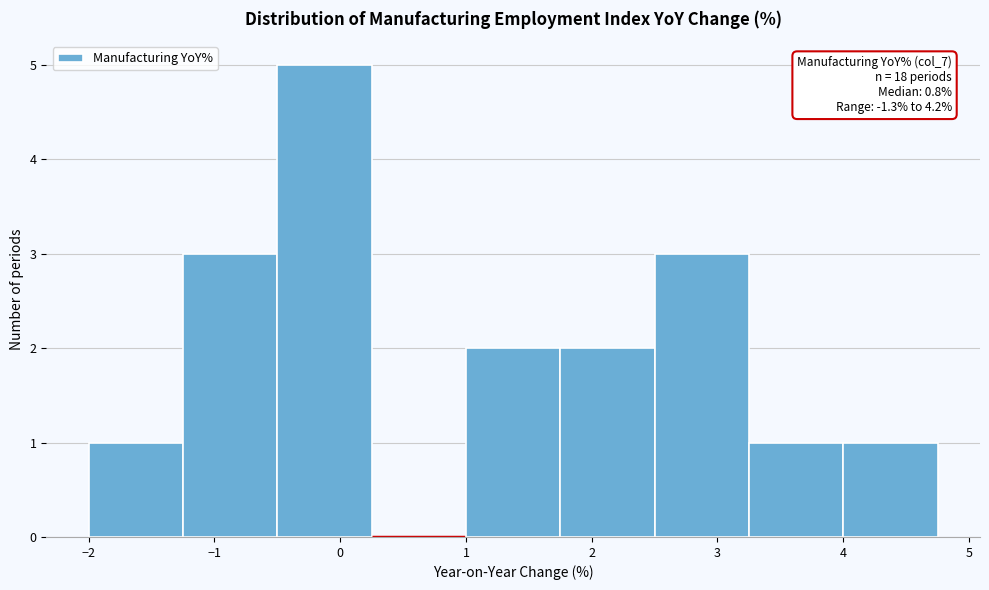

Which range on the x-axis has the tallest bar?

-0.50 to 0.25